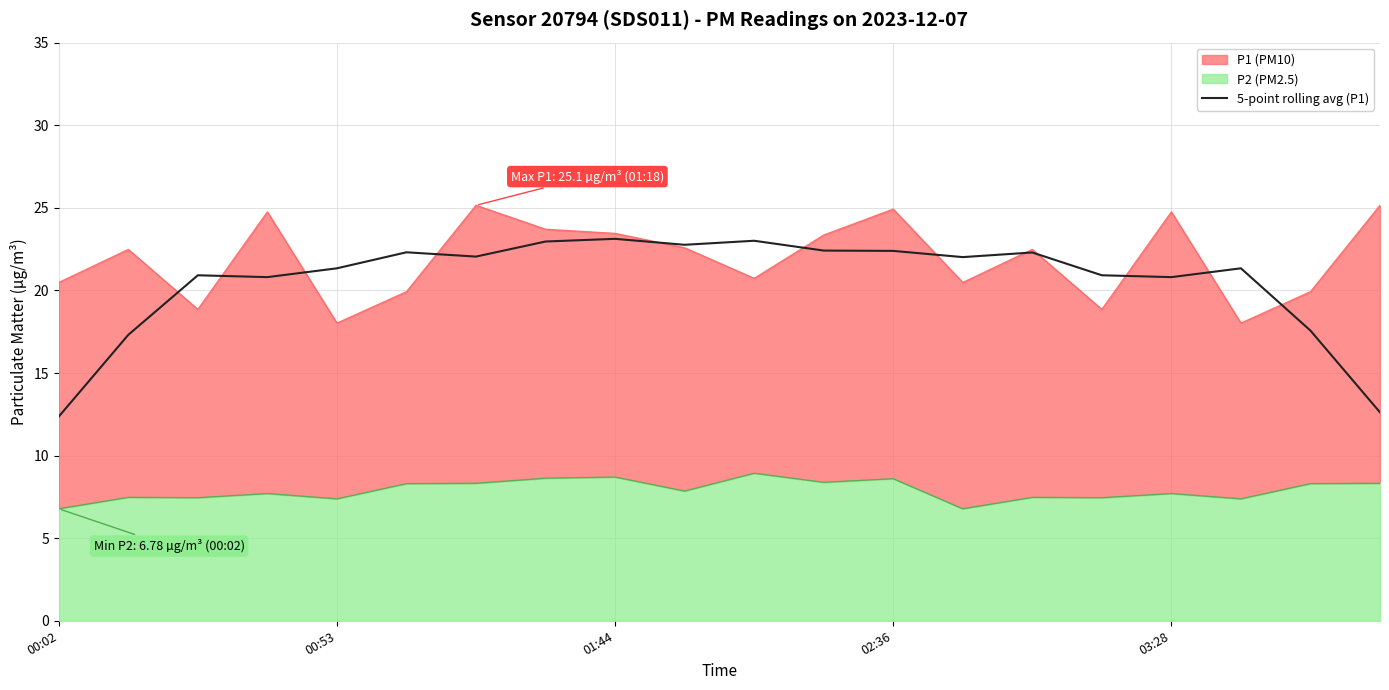

How many data points are above 22?

10